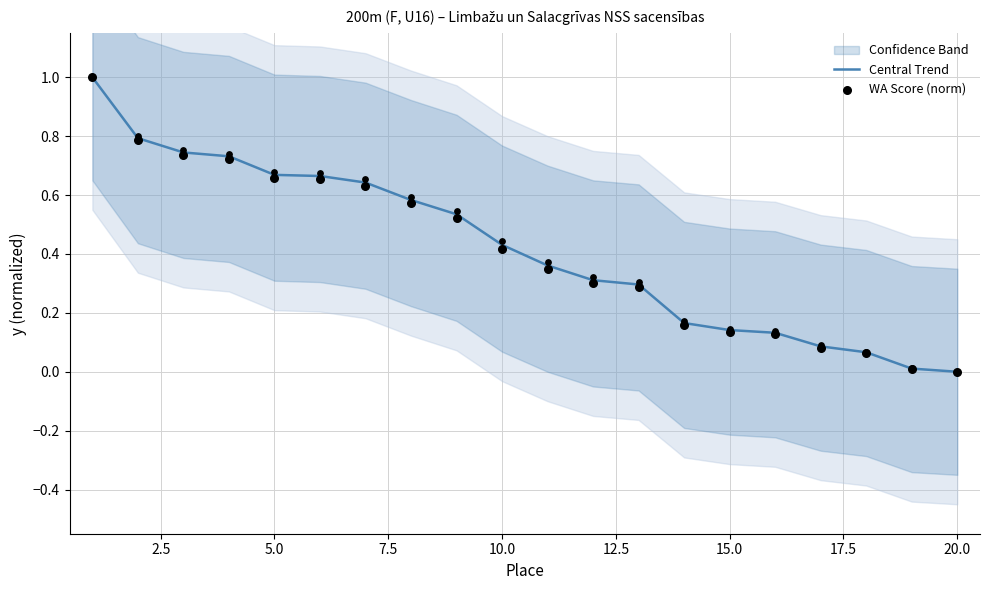

What is the highest value of the Central Trend series?

1.0